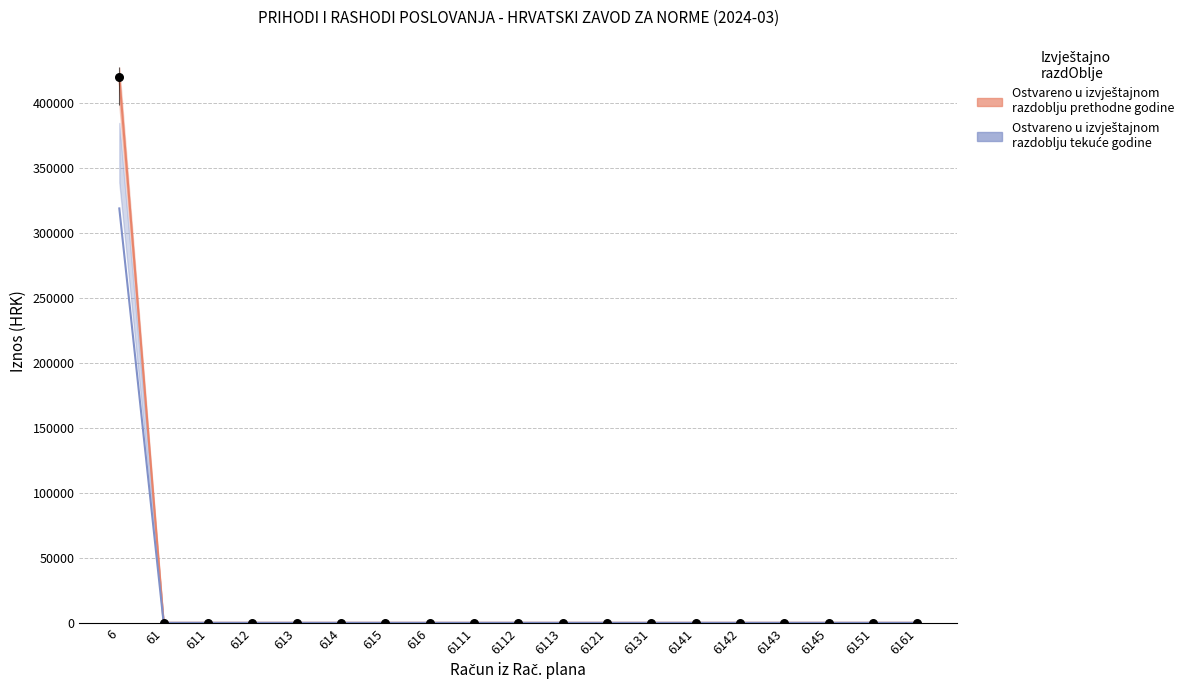

Which series reaches the maximum Y coordinate?

Ostvareno u izvještajnom razdoblju prethodne godine